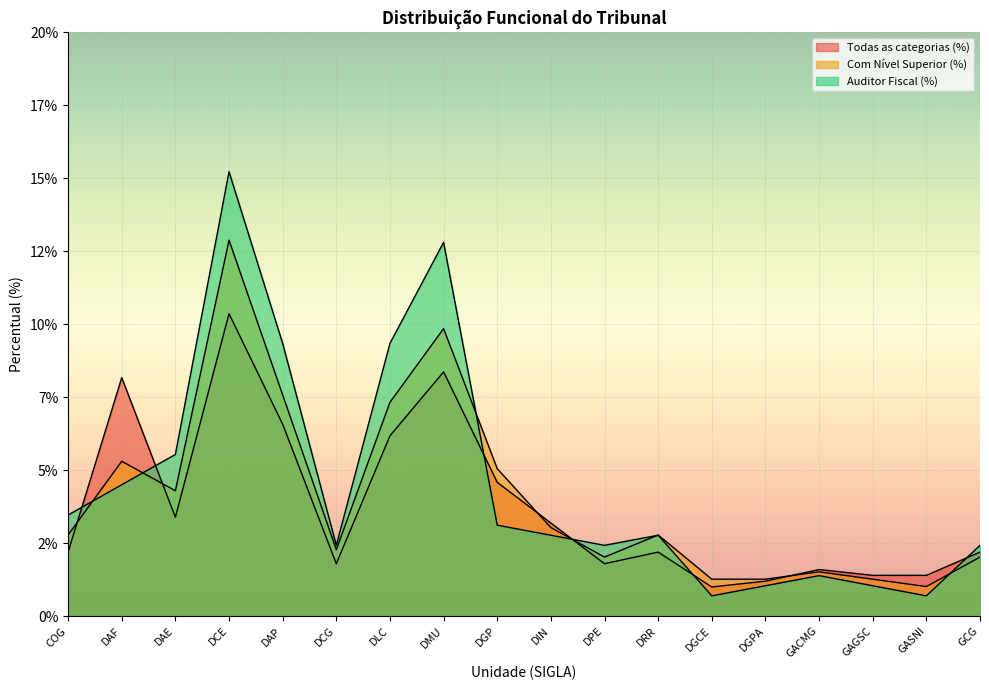

Rank the series by their average value, from lowest to highest.

Todas as categorias (%), Com Nível Superior (%), Auditor Fiscal (%)